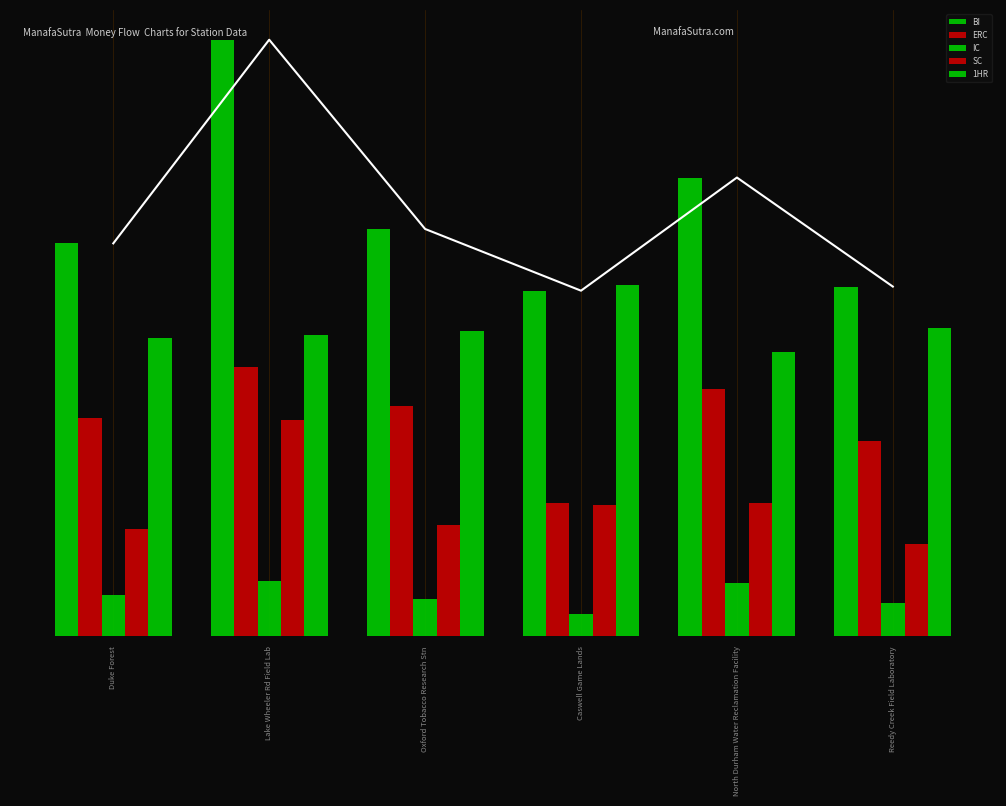

Between North Durham Water Reclamation Facility and Duke Forest, which is larger?

North Durham Water Reclamation Facility